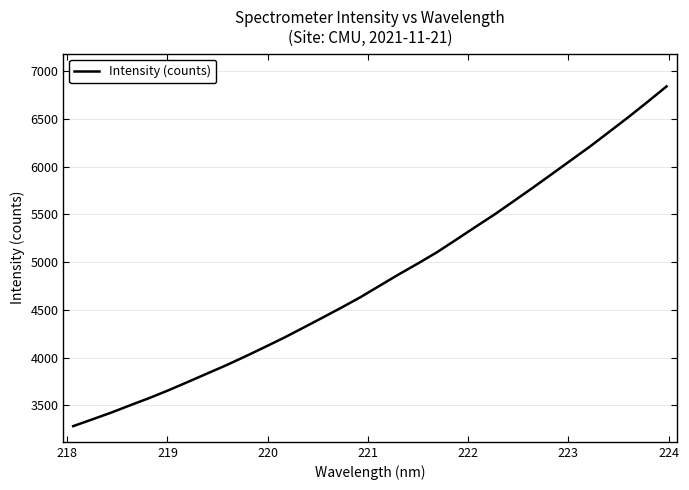

What is the average value?

4824.5